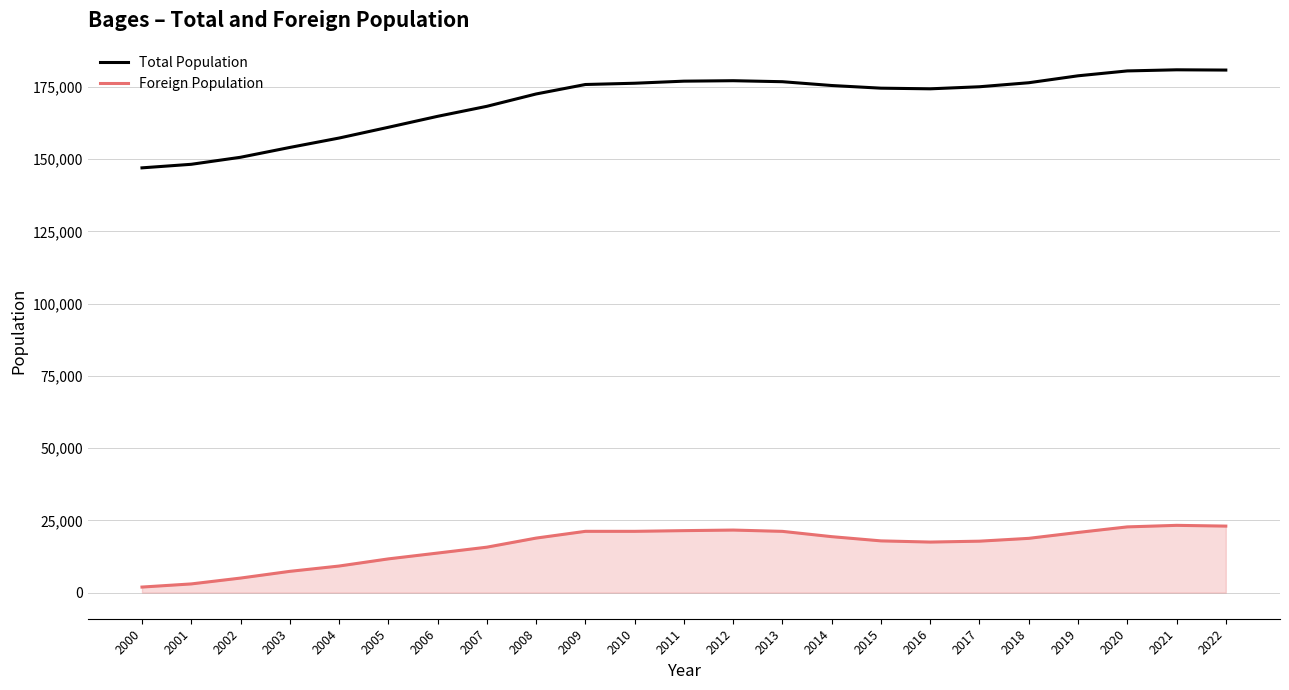

Which series has the largest range (max minus min)?

Total Population